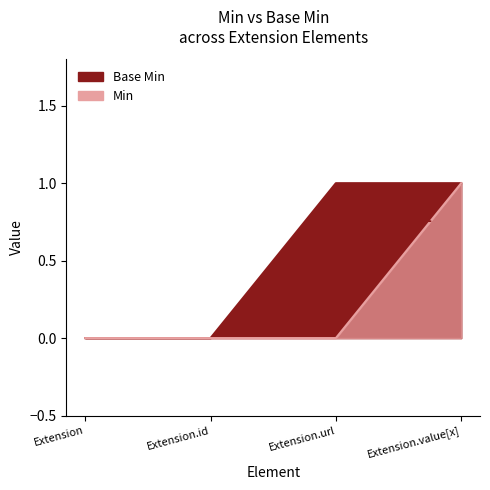

List the series in order of their overall mean, highest first.

Base Min, Min